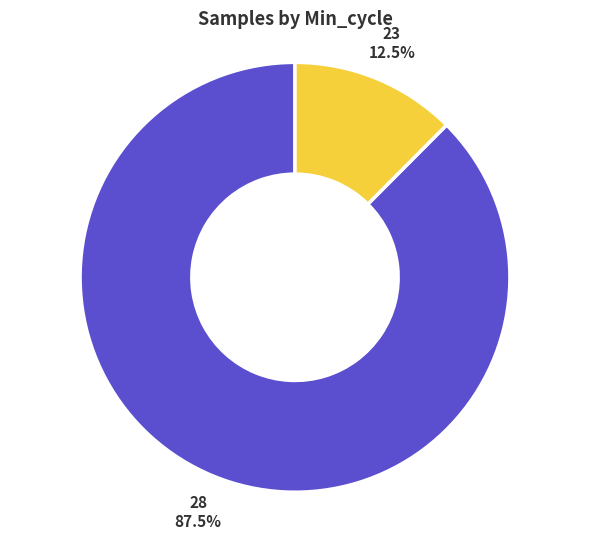

Does 28 account for over 50% of the chart?

Yes